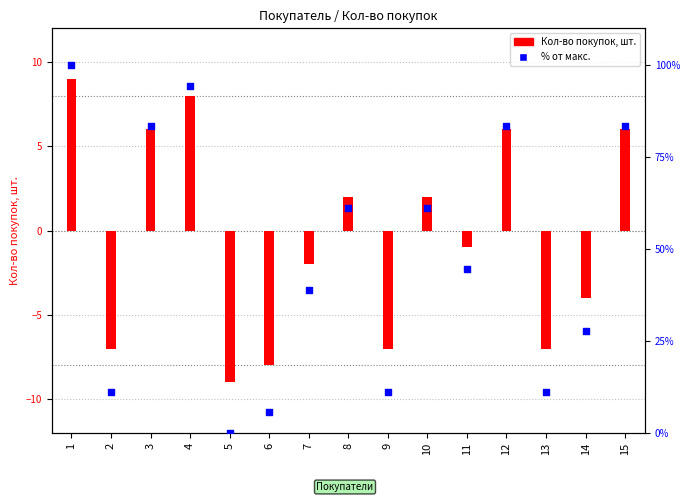

What is the change in value from 3 to 5?

-83.3